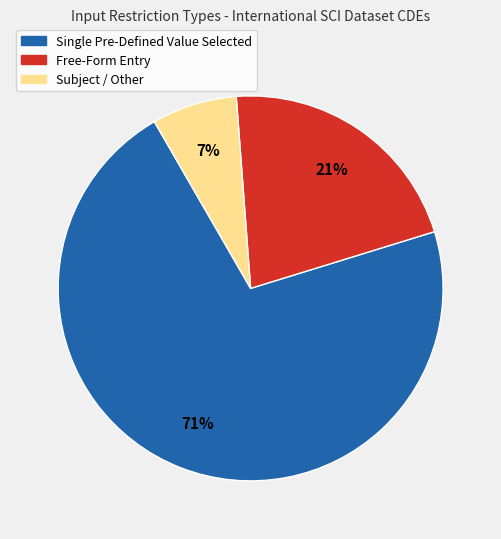

Is there a majority slice in this chart?

Yes